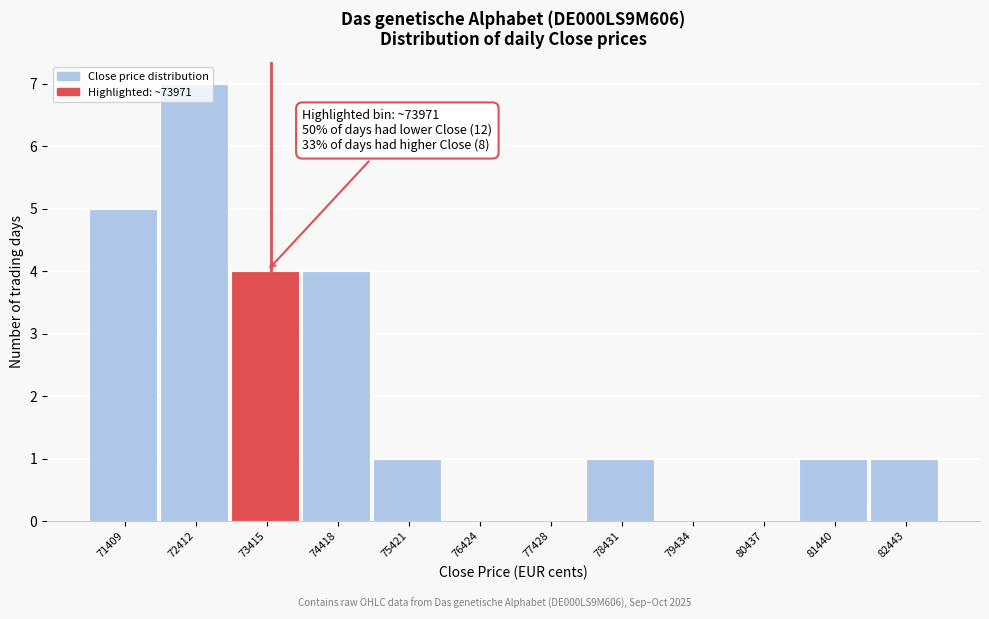

Which category has the highest value across all series?

72412